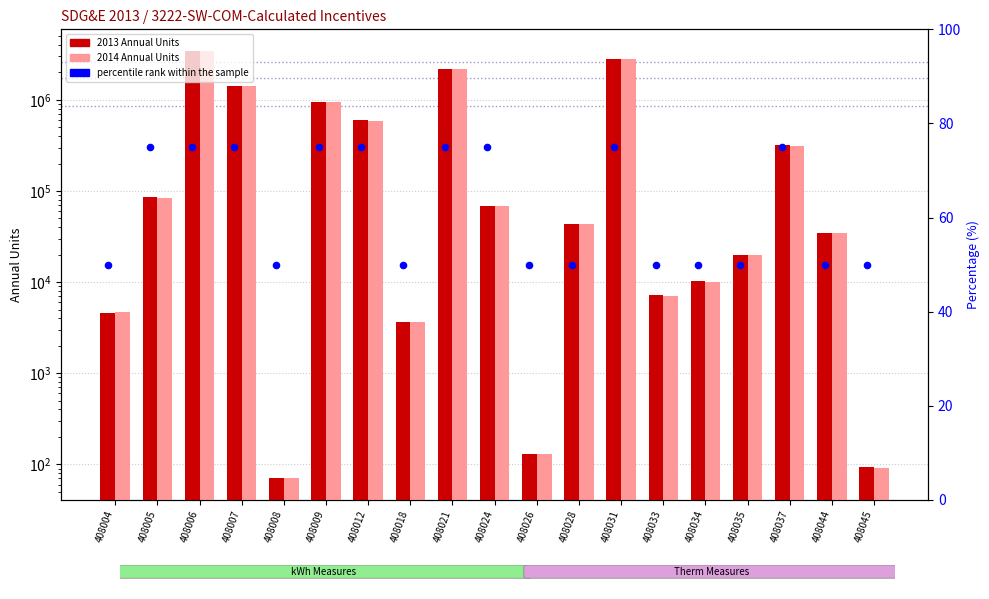

Which has a higher value, 408008 or 408006?

408006